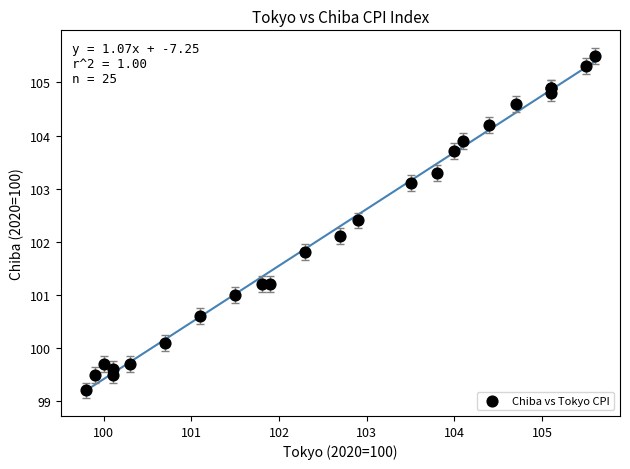

What Y value in the scatter plot is closest to 102?

102.1